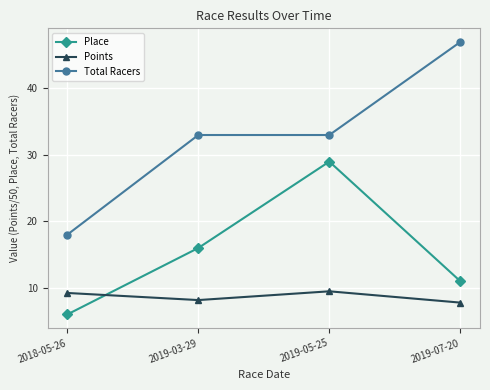

Reading right to left, list all the values displayed in this chart.

Place: 2019-07-20=11.0	2019-05-25=29.0	2019-03-29=16.0	2018-05-26=6.0
Points: 2019-07-20=7.8	2019-05-25=9.5	2019-03-29=8.2	2018-05-26=9.2
Total Racers: 2019-07-20=47.0	2019-05-25=33.0	2019-03-29=33.0	2018-05-26=18.0